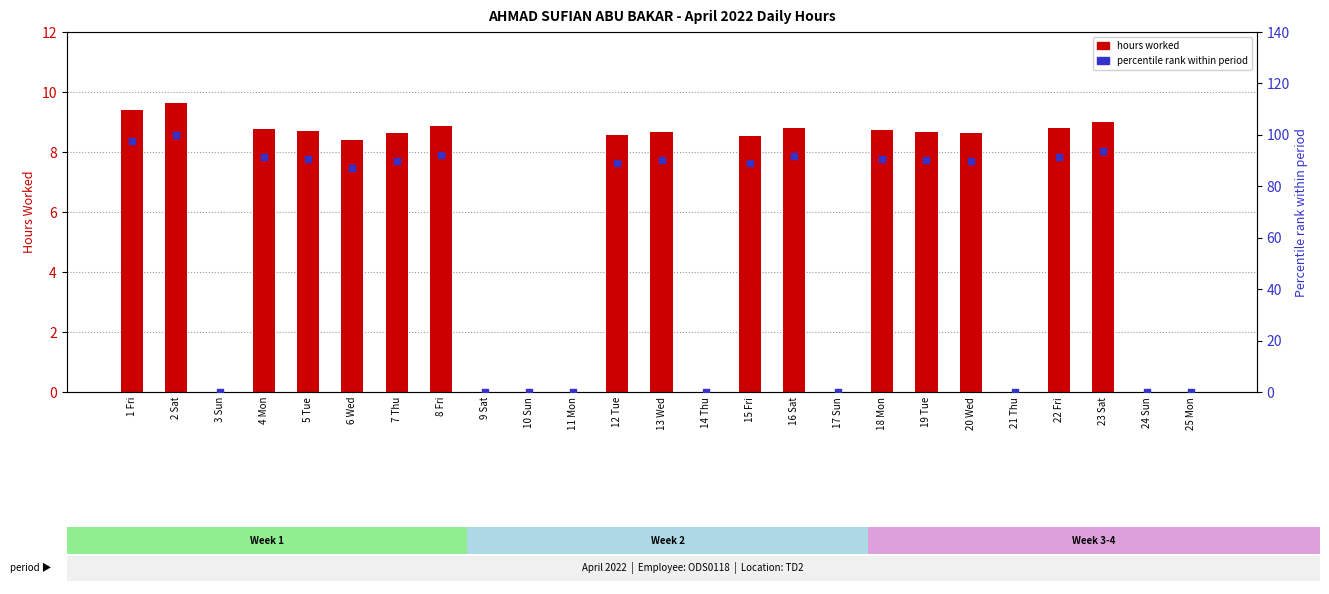

Which series has the largest Y range (max minus min)?

percentile rank